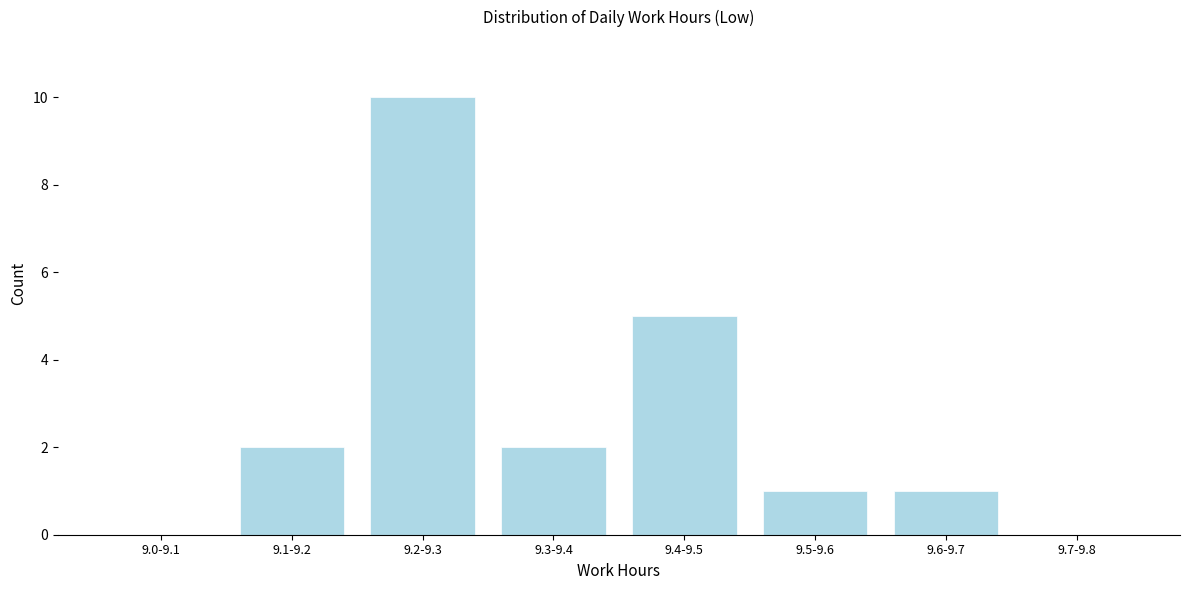

Reading left to right, transcribe all the data shown in this chart.

9.0-9.1=0	9.1-9.2=2	9.2-9.3=10	9.3-9.4=2	9.4-9.5=5	9.5-9.6=1	9.6-9.7=1	9.7-9.8=0